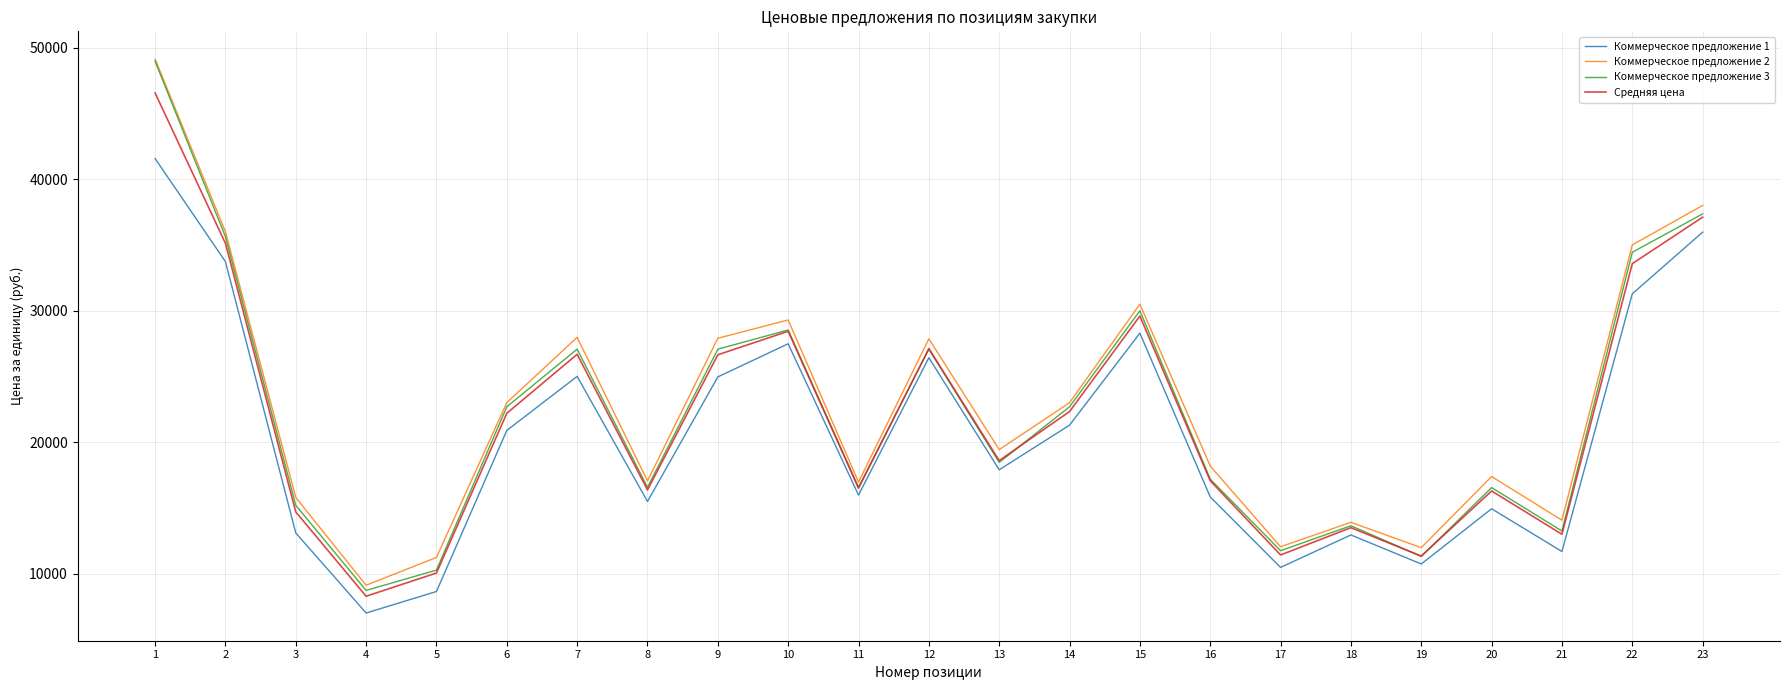

What is the highest value of the Коммерческое предложение 2 series?

49150.0